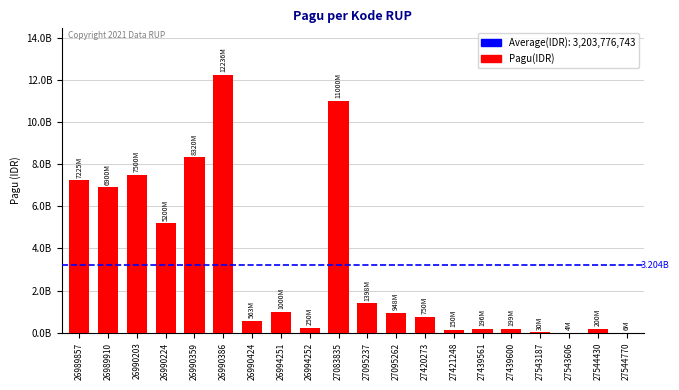

What is the value of the 4th bar from the left?

5200000000